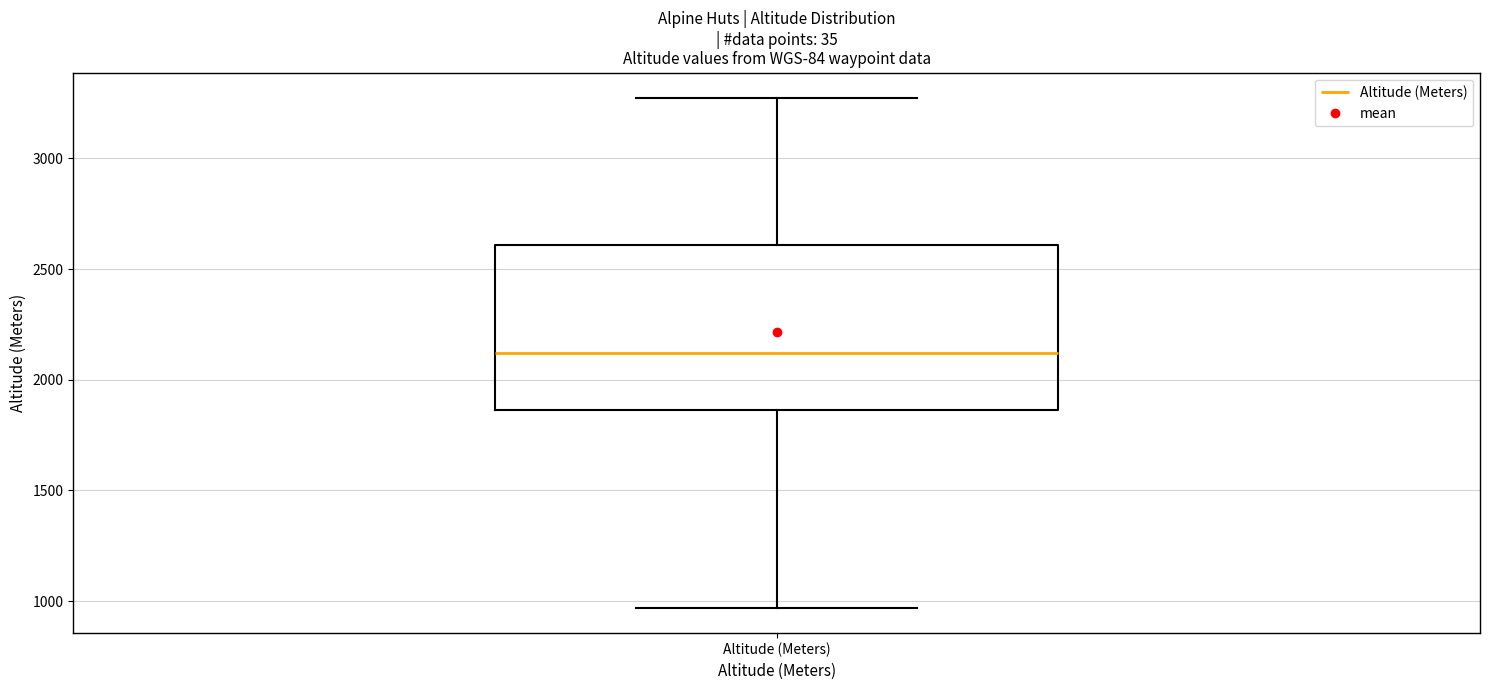

Where does the median line of the box for Altitude (Meters) sit on the y-axis? The values are not printed on the chart, so give them approximately, as read against the axis.

2100